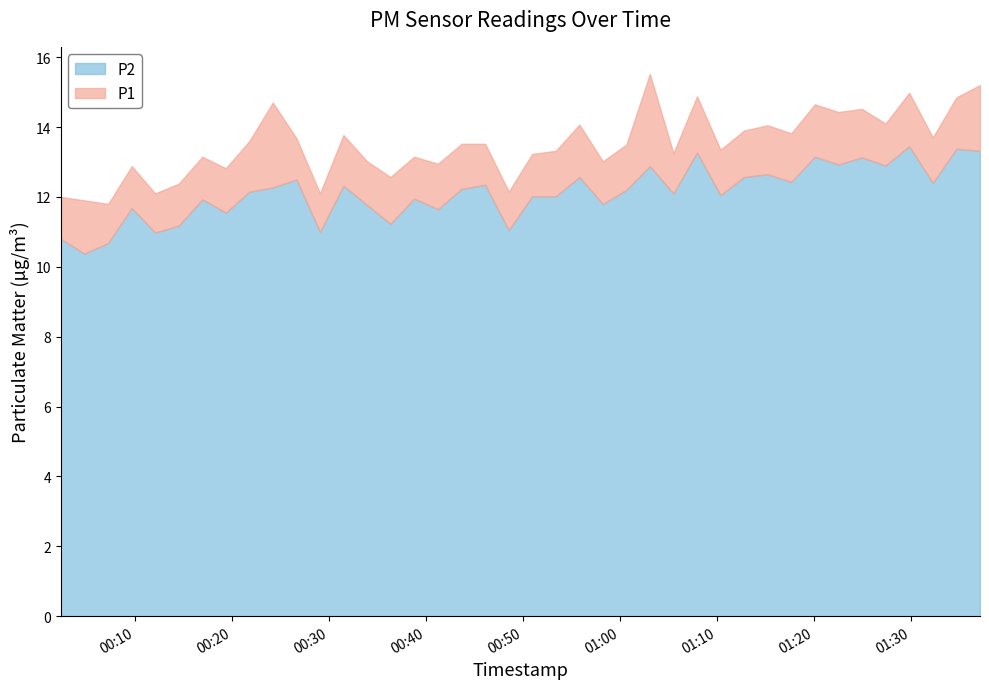

What position from the right is 2024-02-26T00:46:08?

22